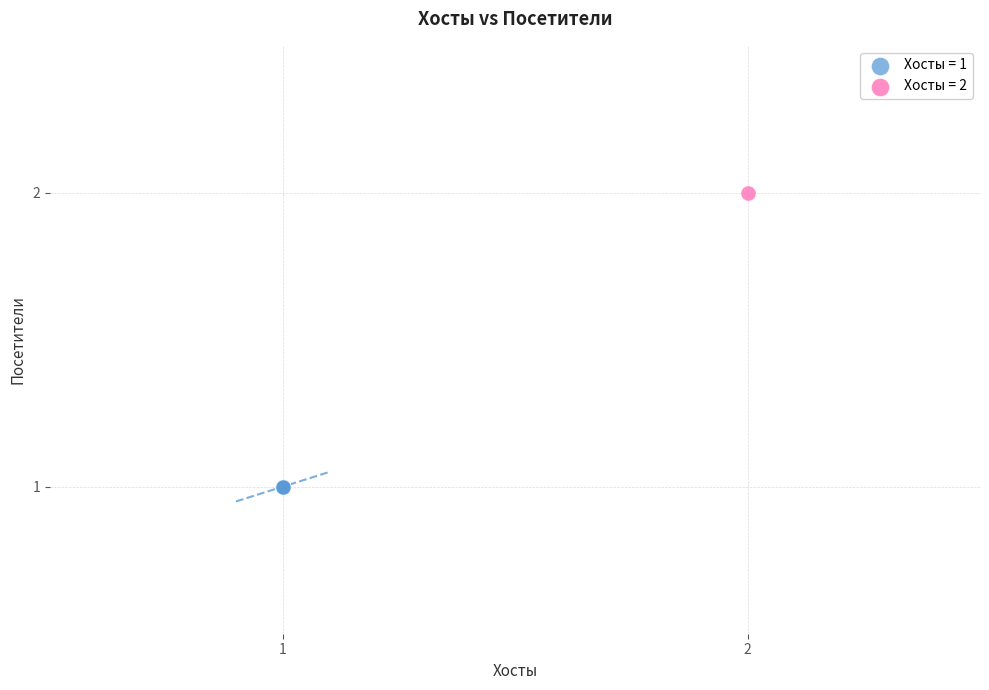

What are all the series names shown in the legend?

Хосты = 1, Хосты = 2